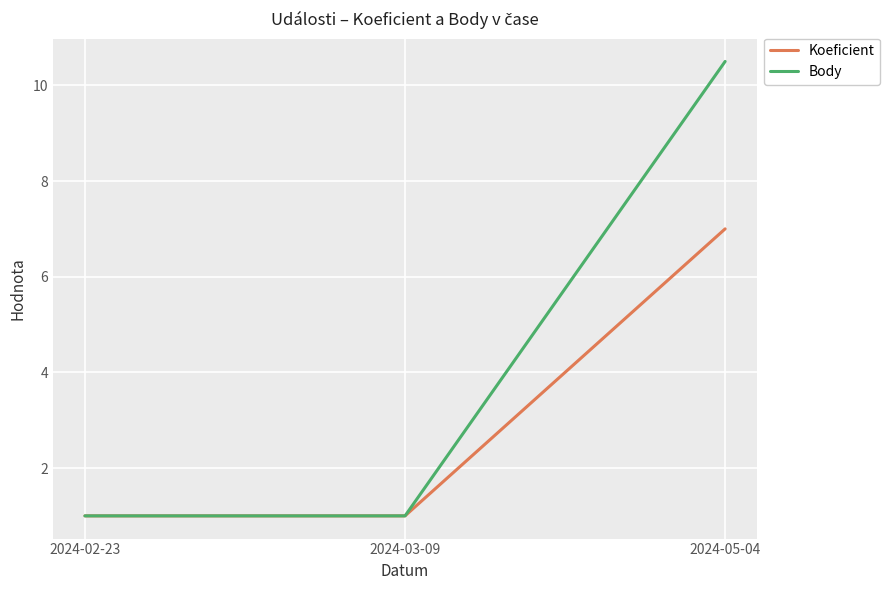

Which series has the largest range (max minus min)?

Body